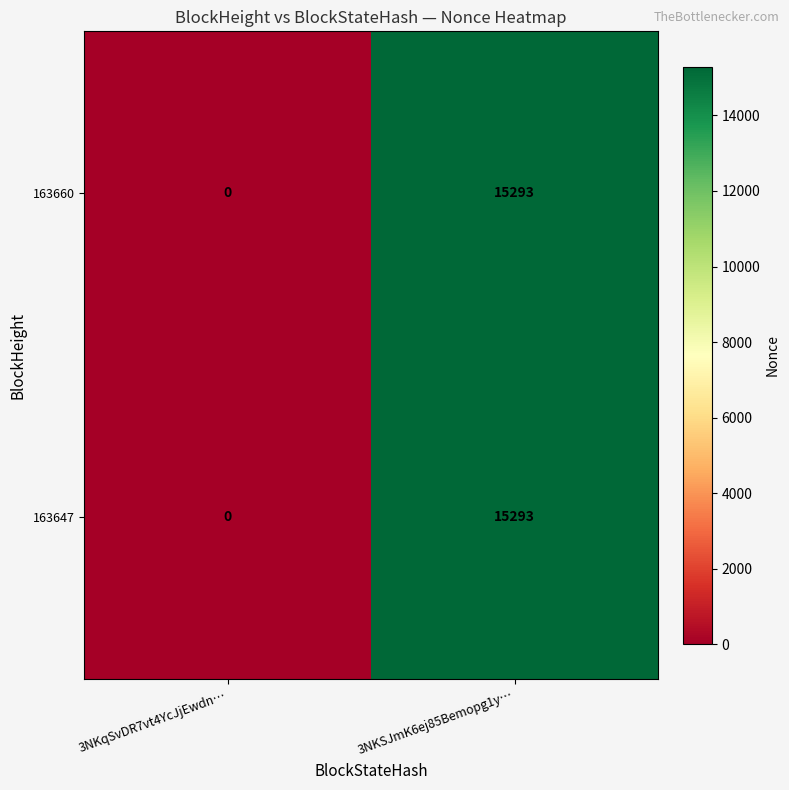

Where is 163660 nearest to the value 7646?

3NKqSvDR7vt4YcJjEwdn…